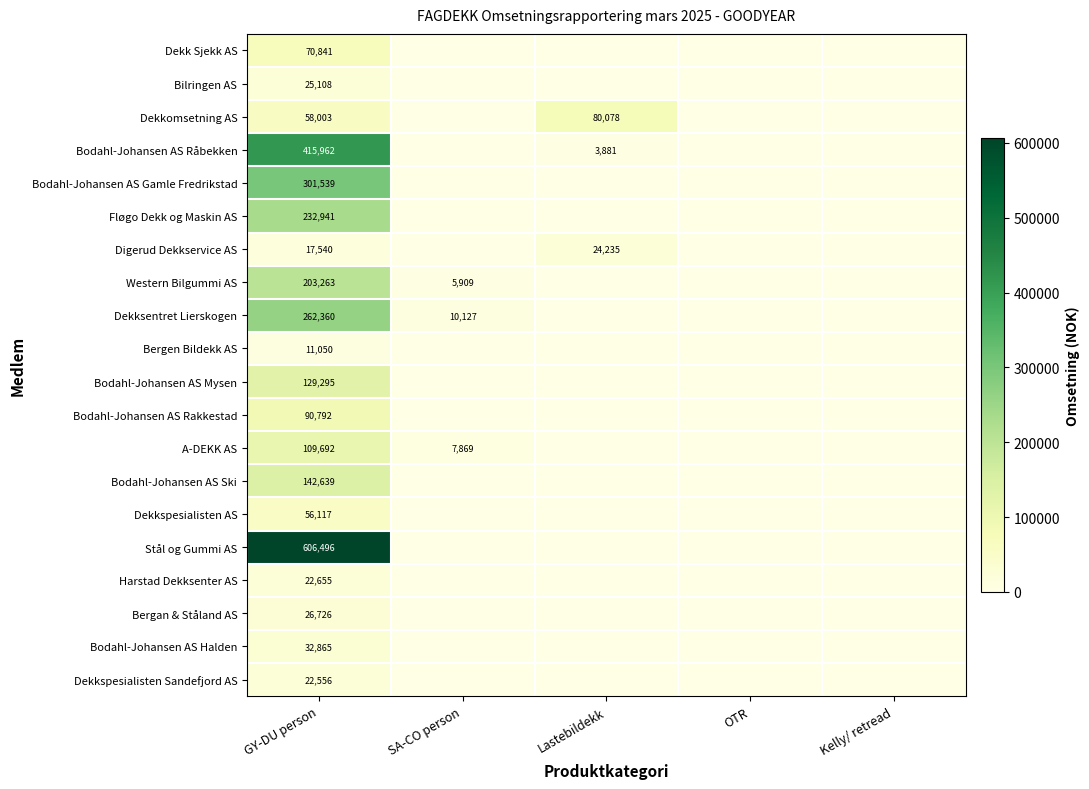

True or false: A-DEKK AS has a value of 196735 at GY-DU person.

False